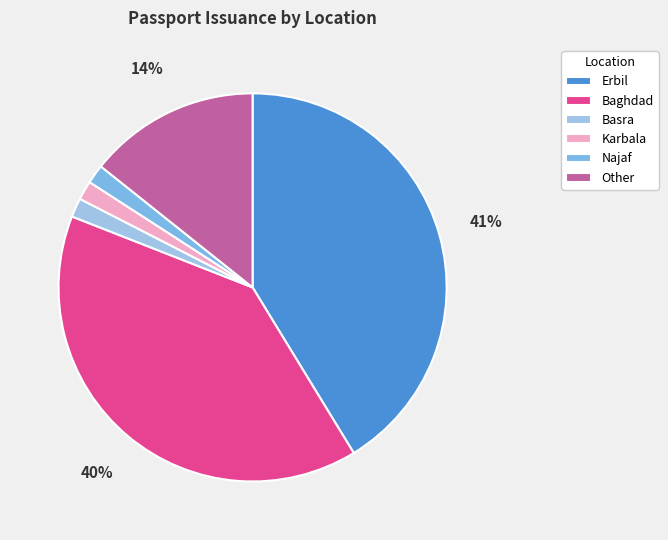

How many segments does this pie chart have?

6